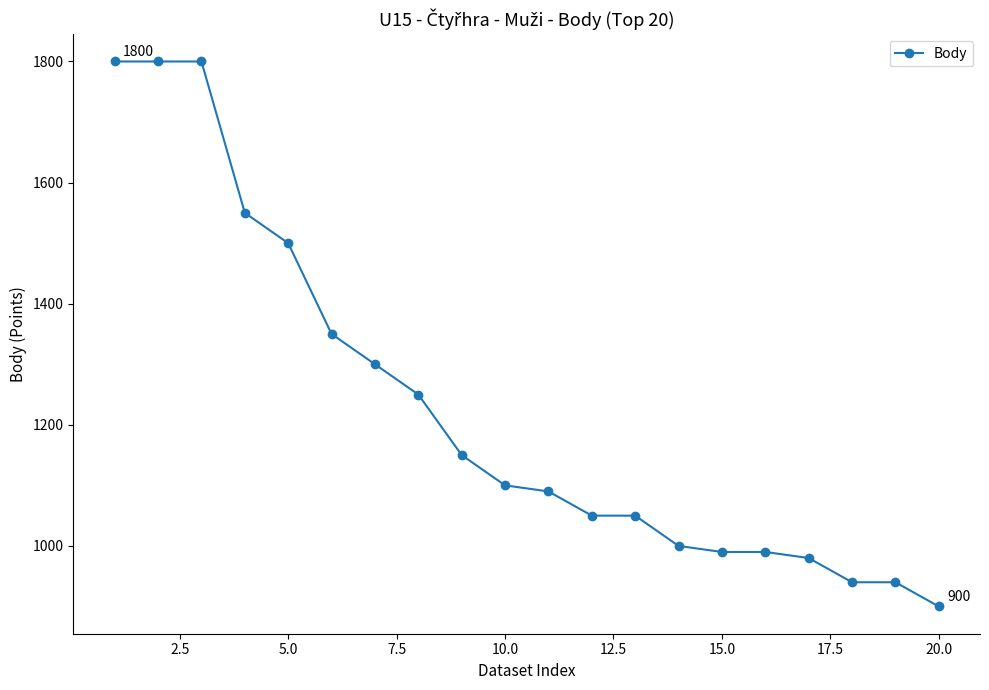

How many categories are shown in the chart?

20